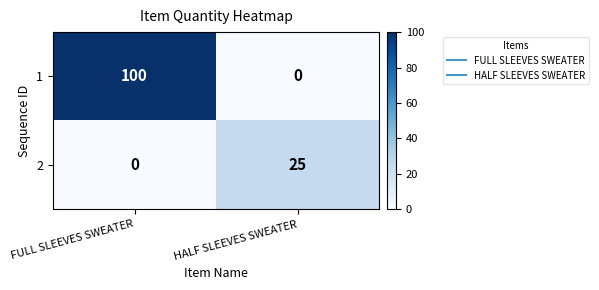

At FULL SLEEVES SWEATER, list the series in order from largest to smallest.

1, 2